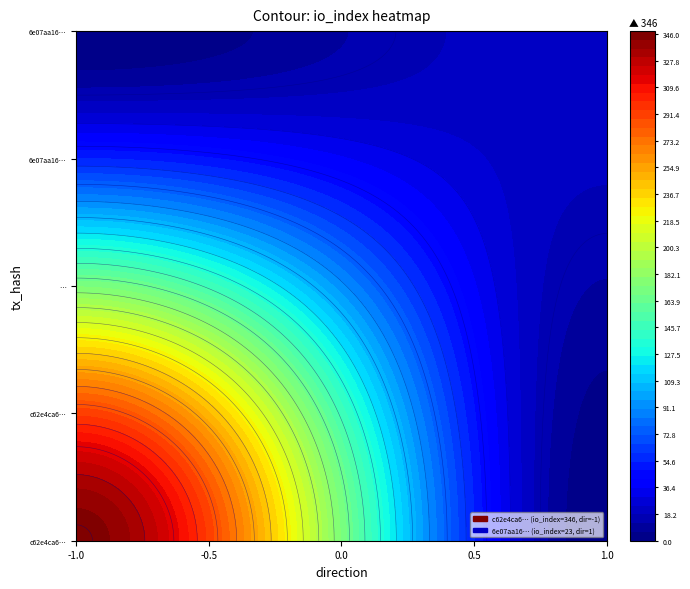

Is the value of 6e07aa1657bfd88fa55dcad08ab7f490304d4e4 at value greater than the value of c62e4ca63e2356050ee040ec728dcc5f2a0120f at value?

No